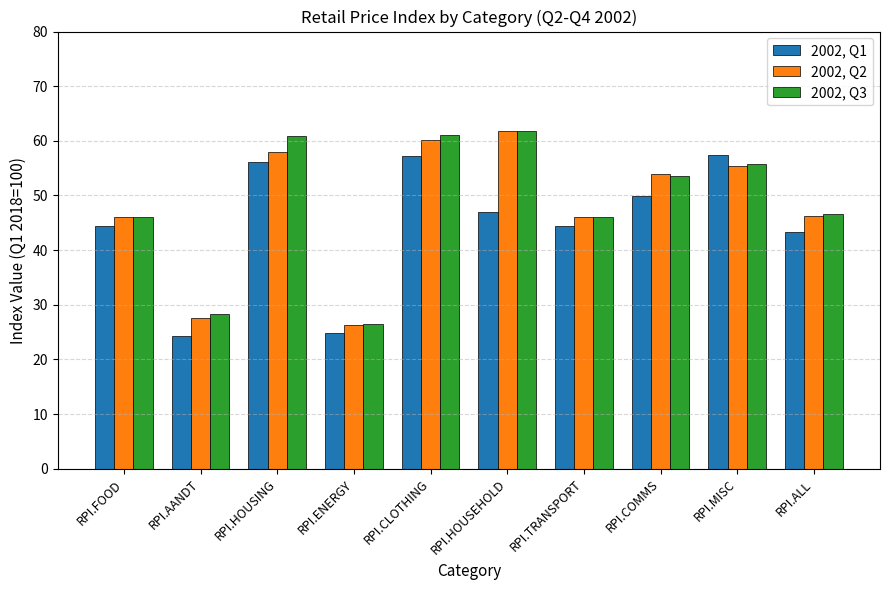

The 2002, Q3 series shows 53.5 at RPI.COMMS. True or false?

True